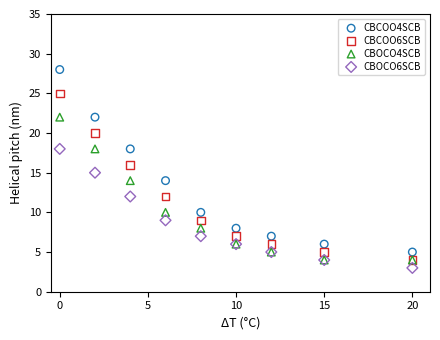

Which series has the widest spread of Y values?

CBCOO4SCB